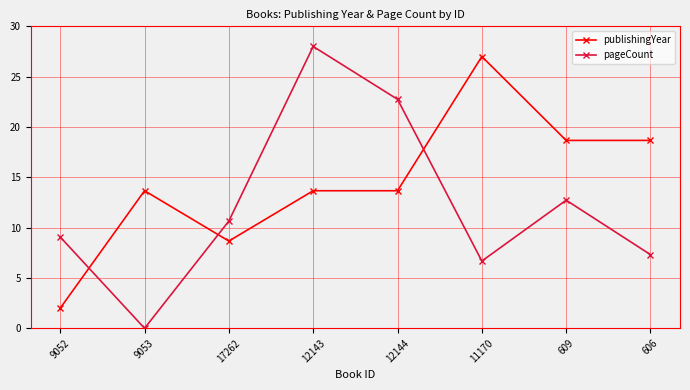

At which category is the sum across all series the highest?

12143